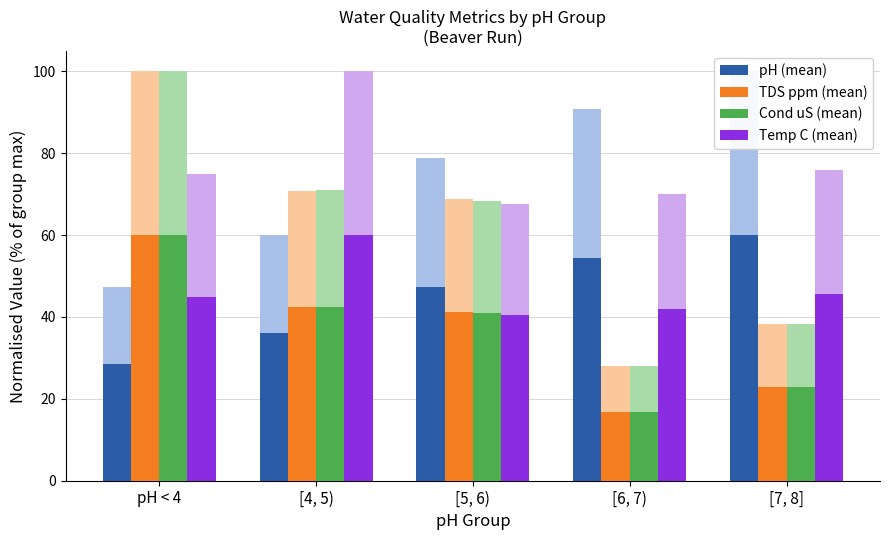

Is the value of pH (mean) at pH < 4 greater than the value of Temp C (mean) at [4, 5)?

No